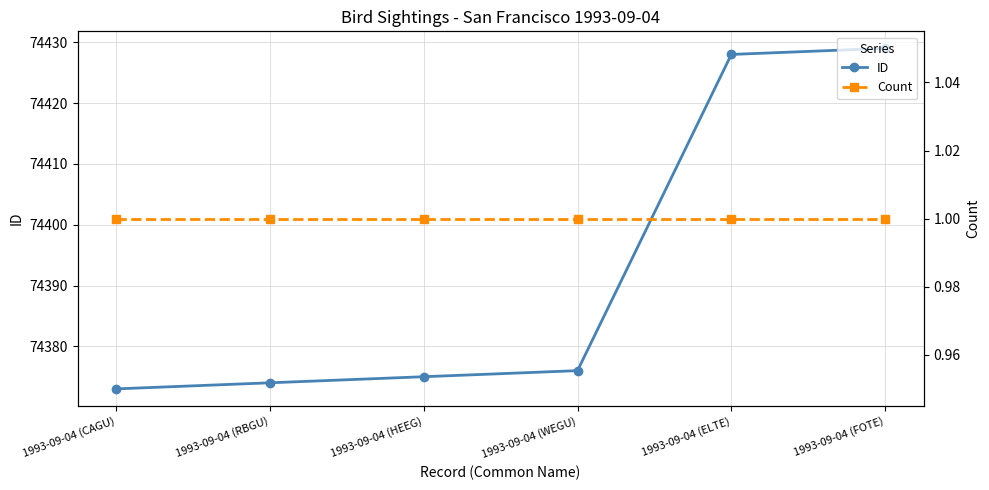

At which category does the chart reach its peak across all series?

1993-09-04 (FOTE)